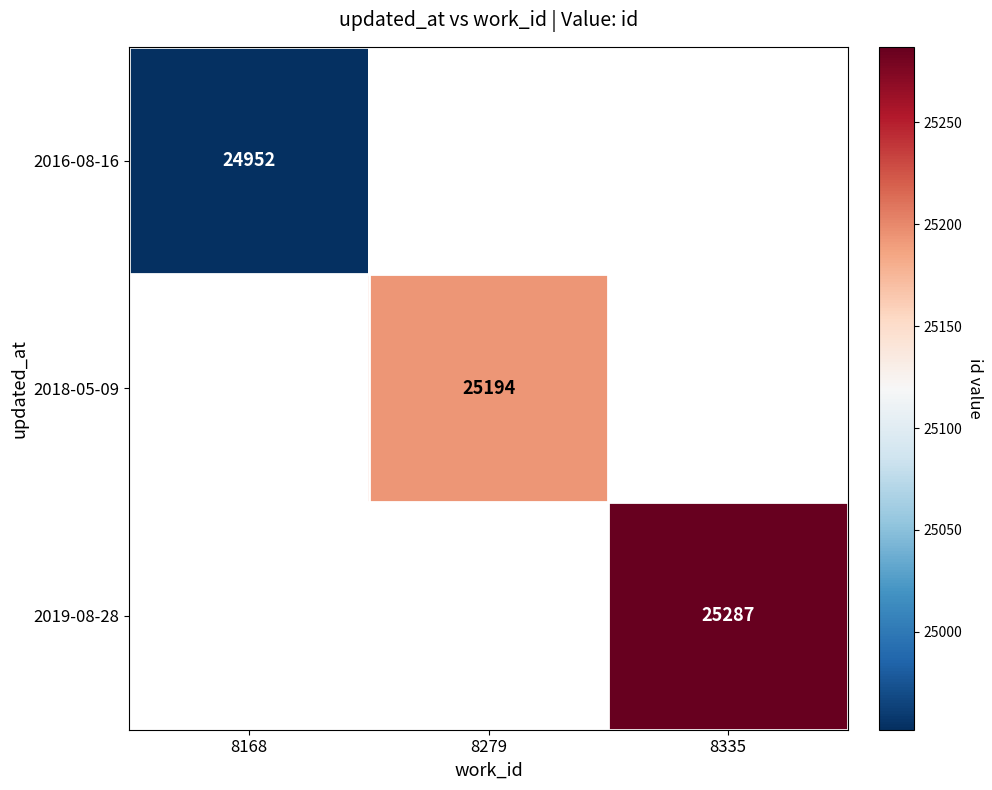

Is it true that 2016-08-16 equals 5880 at 8168?

False